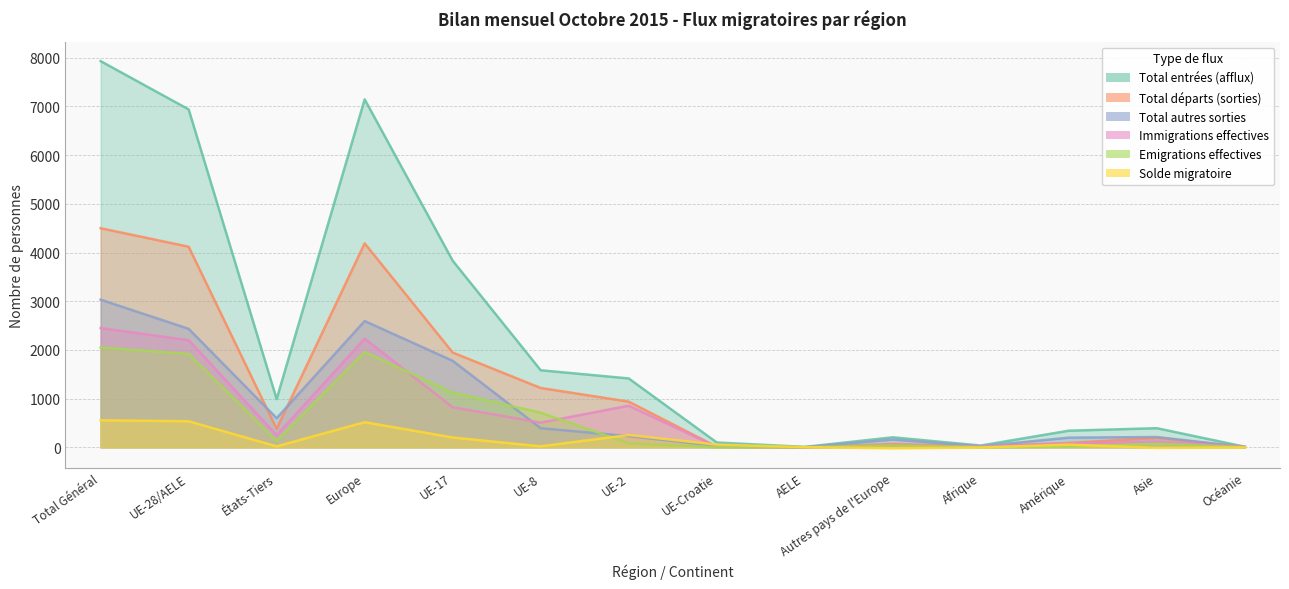

What is the sum of the Total départs (sorties) values at Amérique and Asie?

283